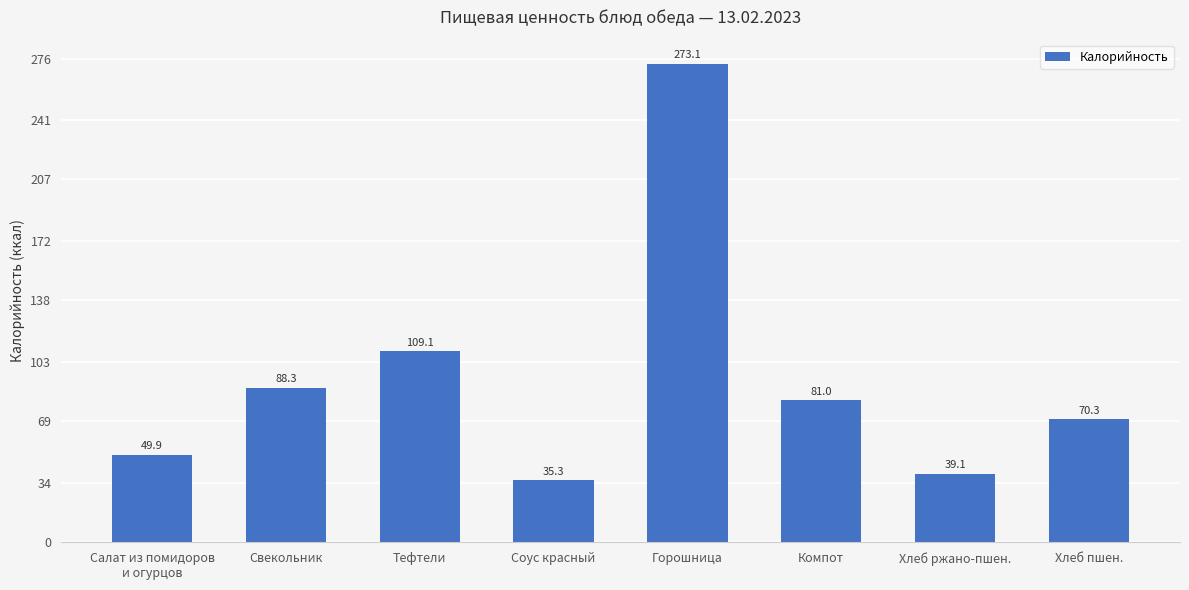

Which category has the highest value across all series?

Горошница